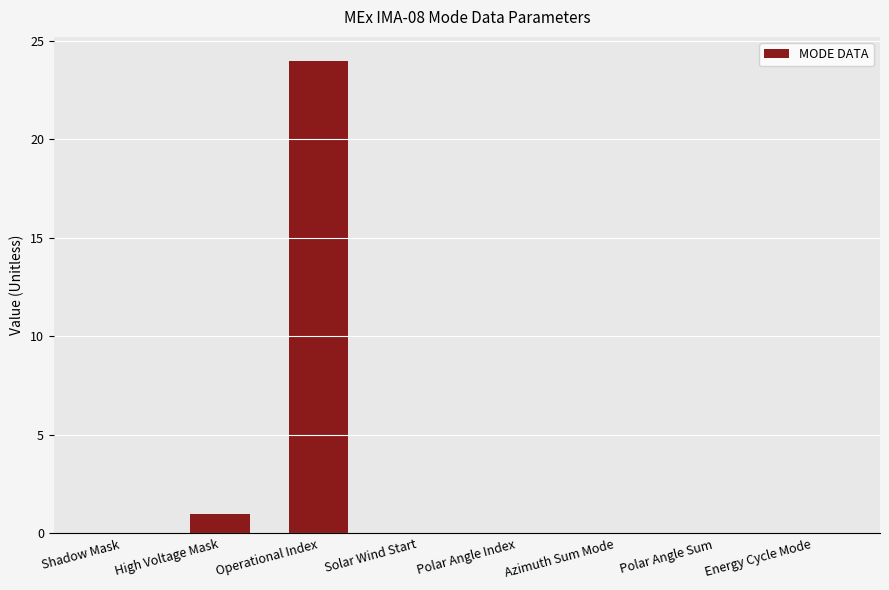

Between Polar Angle Sum and High Voltage Mask, which is larger?

High Voltage Mask